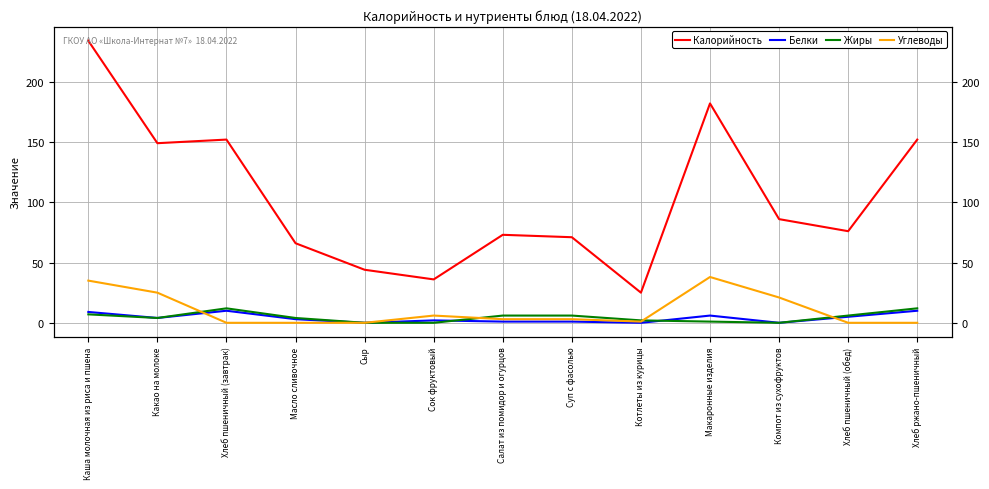

Reading left to right, transcribe all the data shown in this chart.

Калорийность: 234	149	152	66	44	36	73	71	25	182	86	76	152
Белки: 9	4	10	3	0	2	1	1	0	6	0	5	10
Жиры: 7	4	12	4	0	0	6	6	2	1	0	6	12
Углеводы: 35	25	0	0	0	6	3	3	1	38	21	0	0